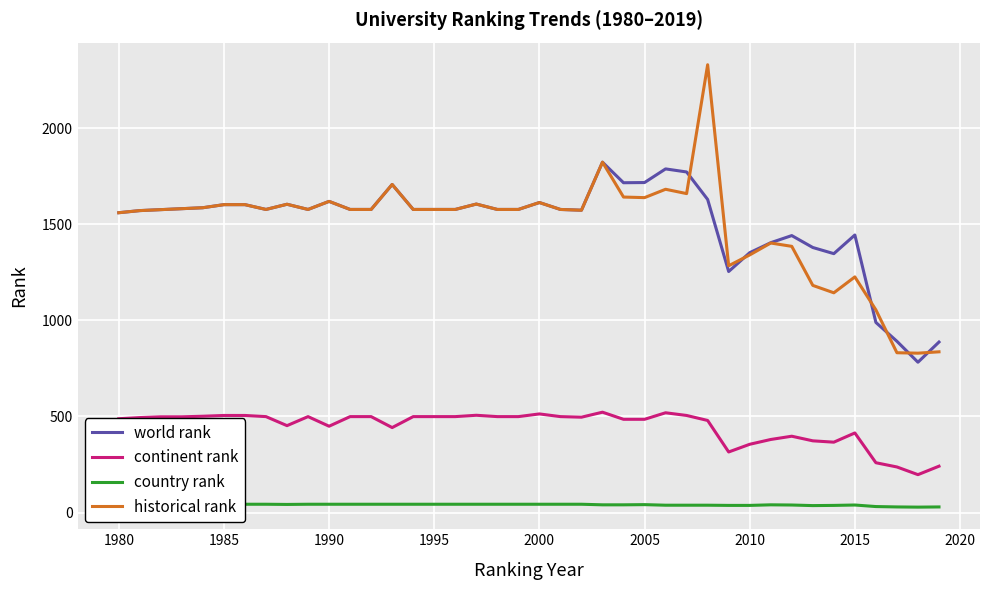

What is the highest value of the continent rank series?

522.0